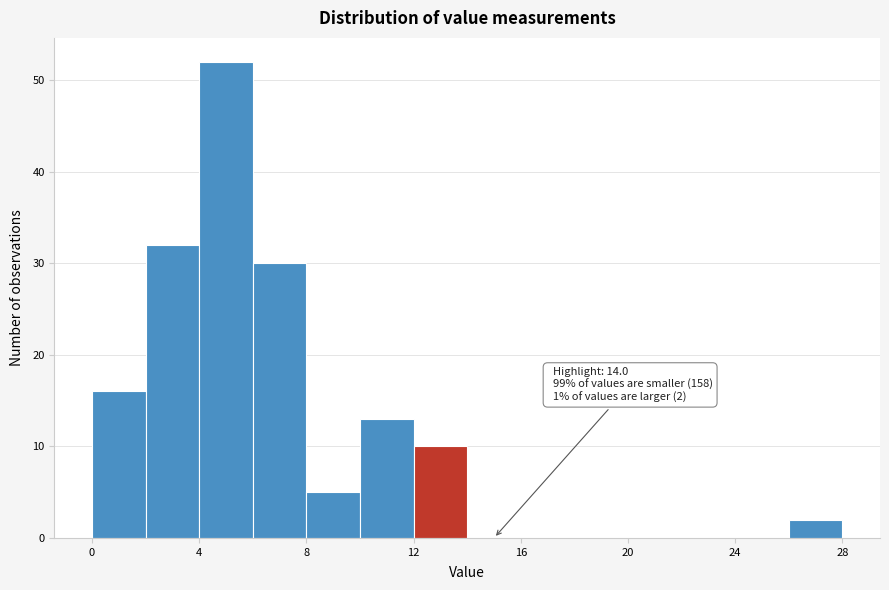

Over which range of the x-axis is the bar tallest?

4 to 6